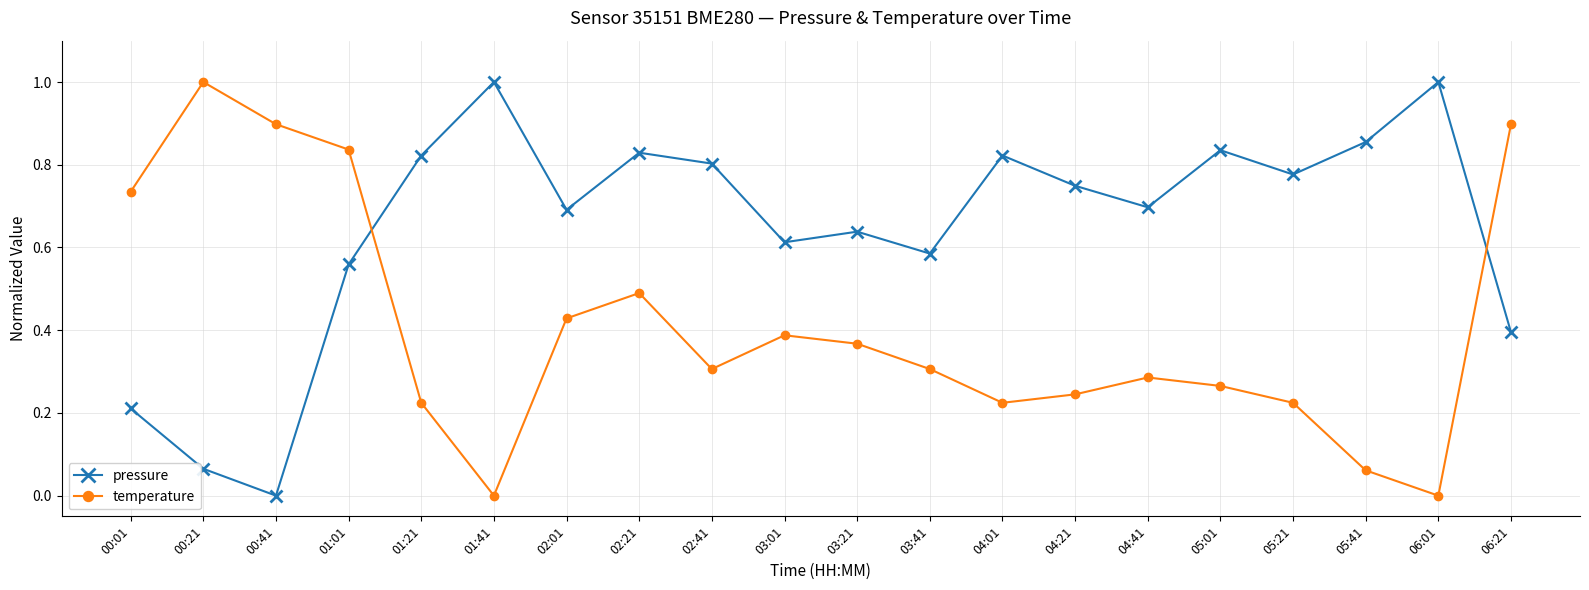

Where is the first local minimum for pressure?

00:41